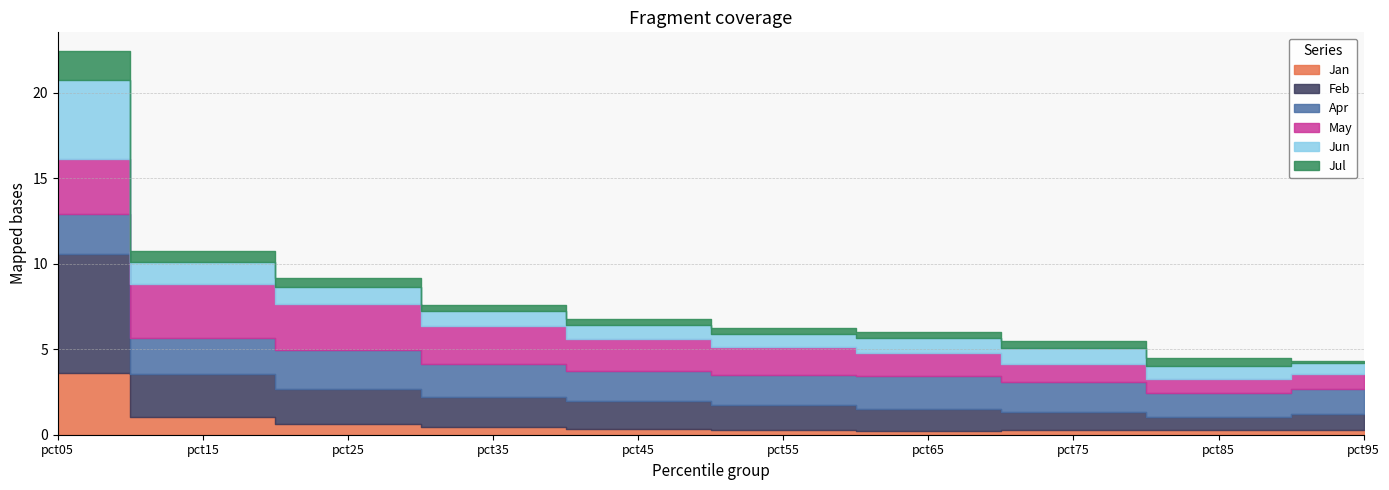

What are all the series names shown in the legend?

Jan, Feb, Apr, May, Jun, Jul